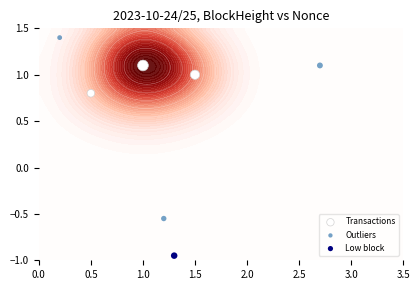

At which label is Transactions closest to 0?

0.5